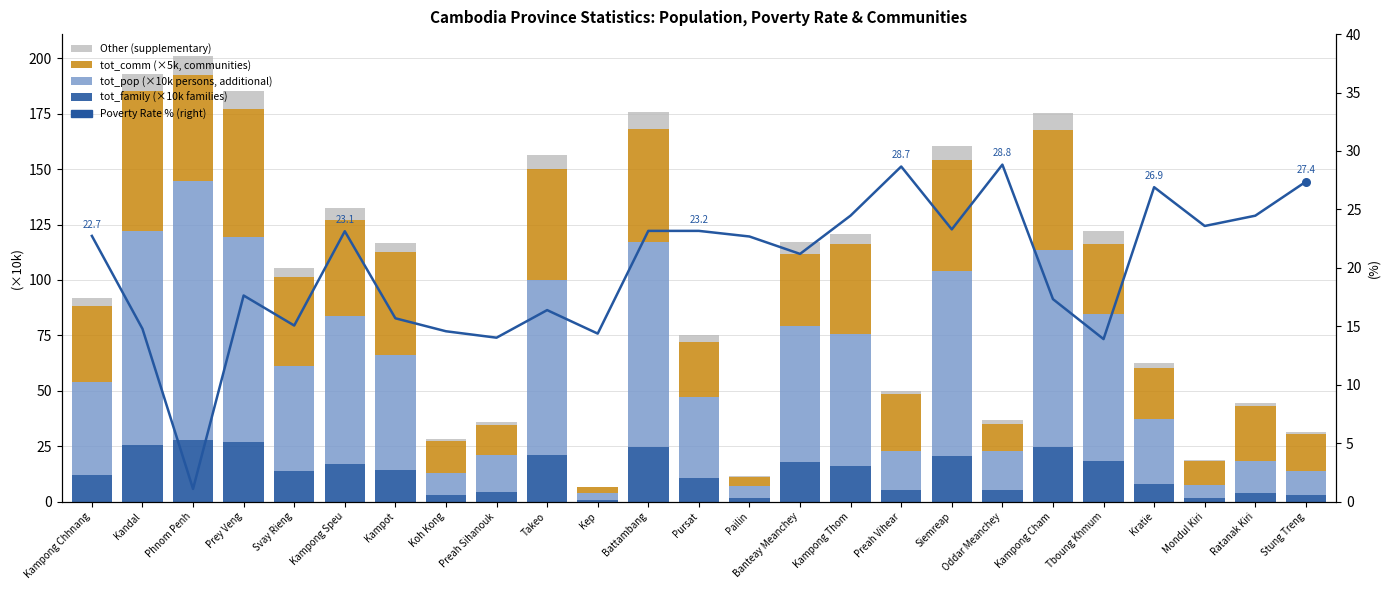

What is the total value across all series at Svay Rieng?

120.4